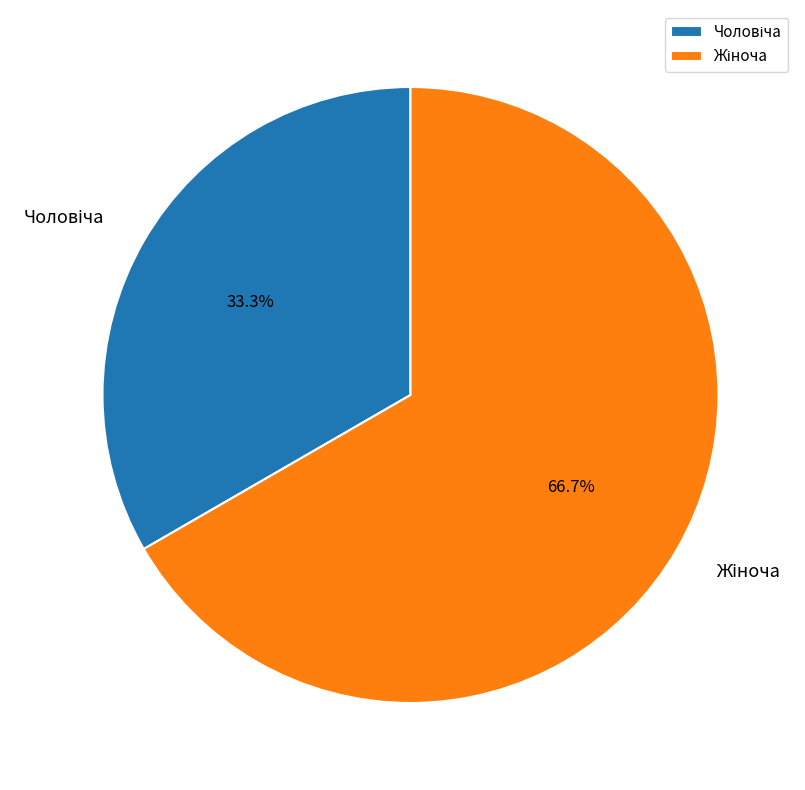

What is the majority slice?

Жіноча